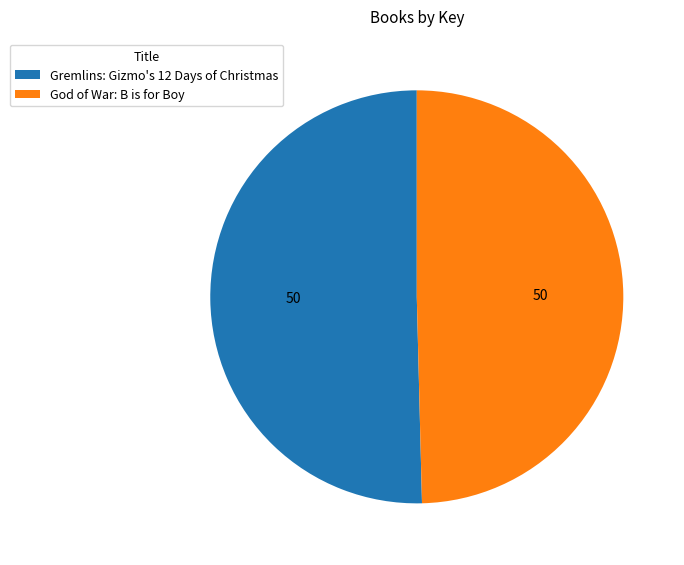

Combined, do Gremlins: Gizmo's 12 Days of Christmas and God of War: B is for Boy account for over 50%?

Yes